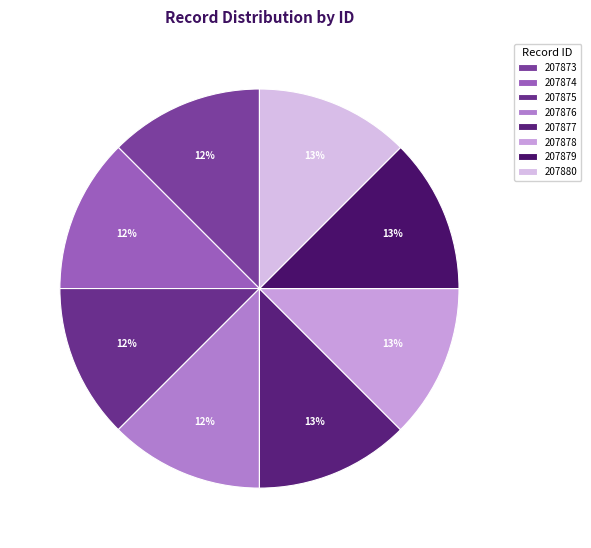

Is the sum of 207875 and 207874 greater than half?

No